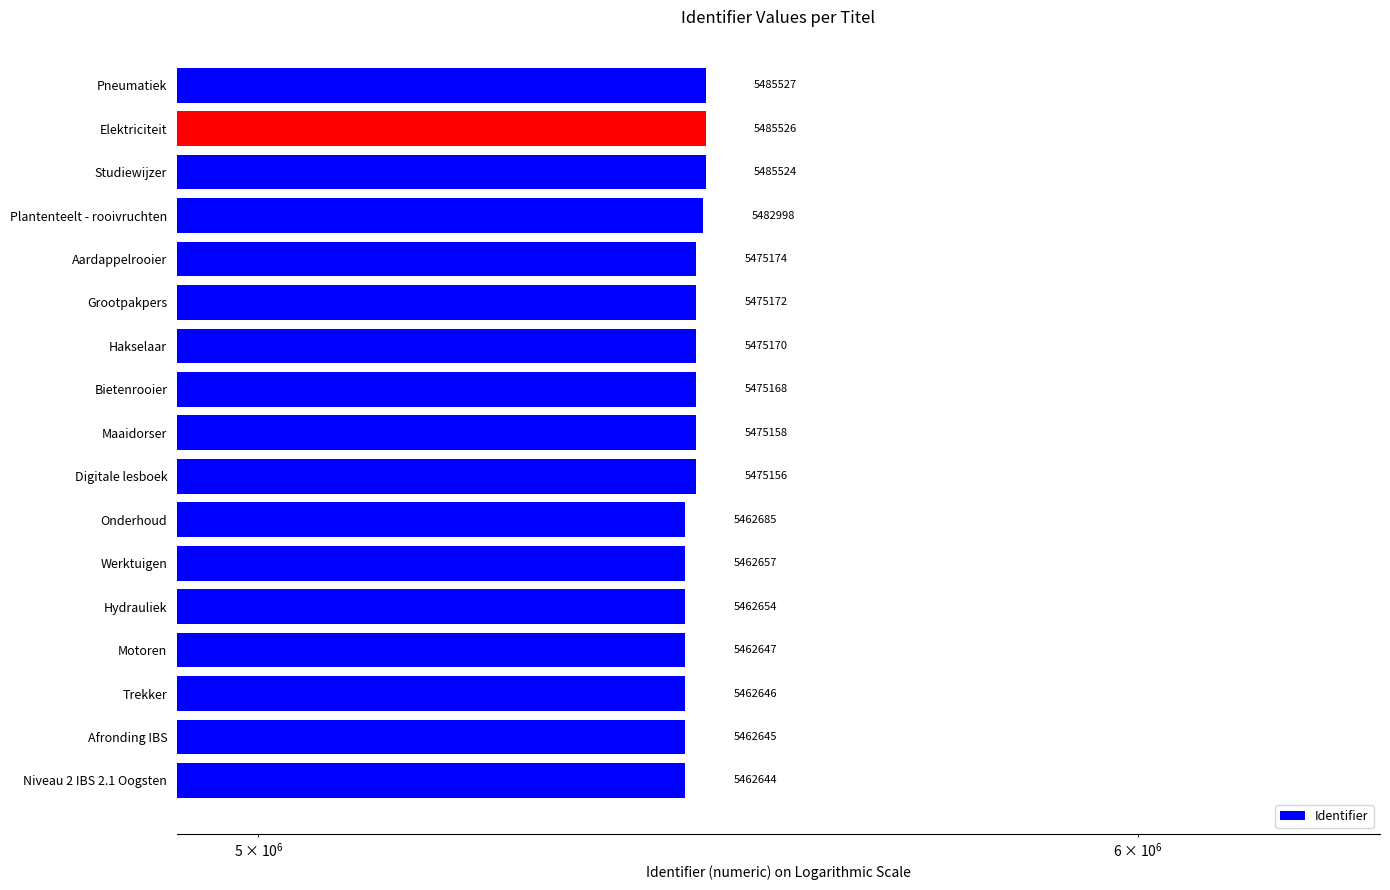

Is it true that the value at Digitale lesboek is 7758047?

False